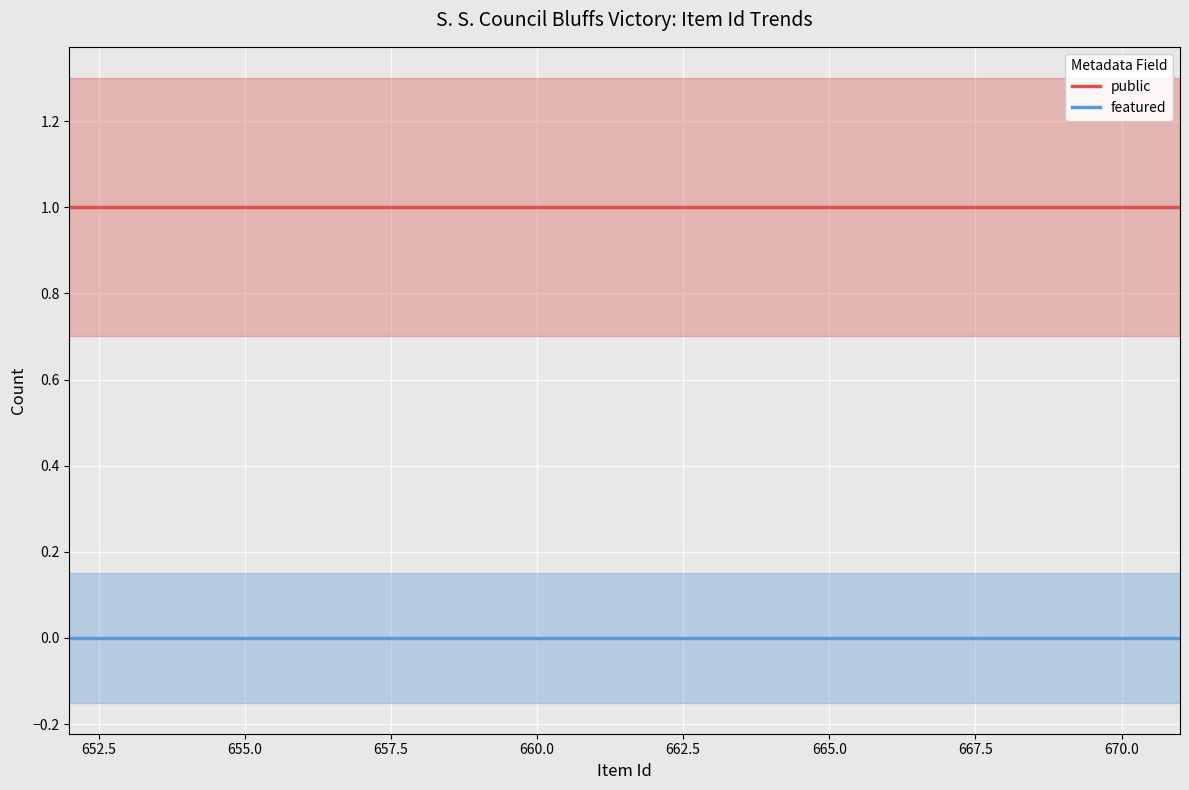

True or false: public and featured intersect in this chart.

False